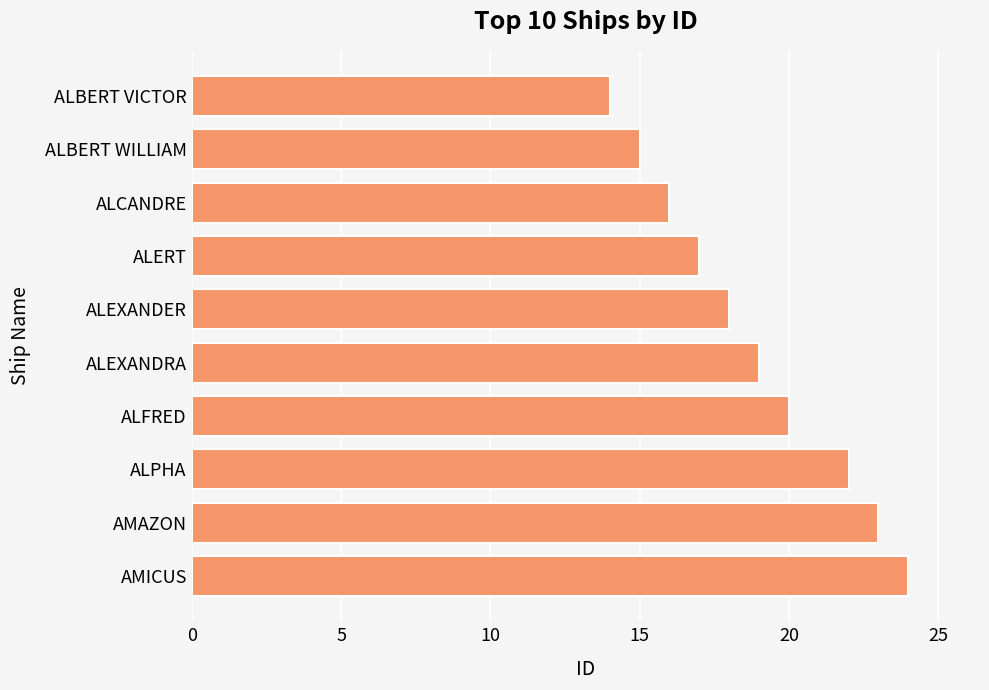

Between AMICUS and ALFRED, which is larger?

AMICUS